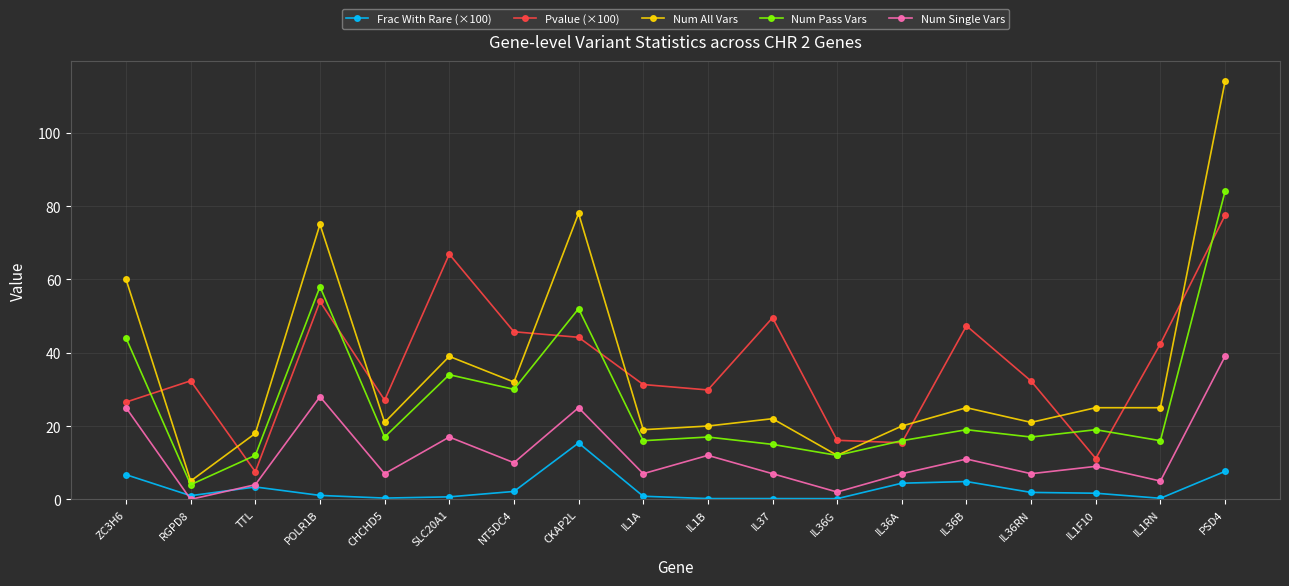

True or false: Pvalue (×100) and Frac With Rare (×100) intersect in this chart.

False